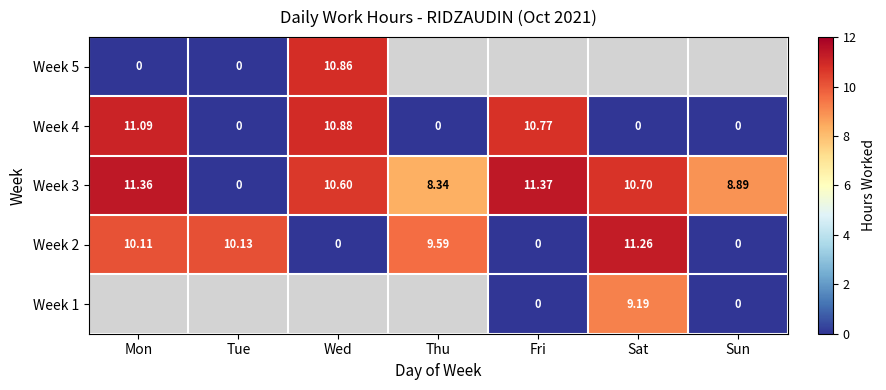

At which label does Week 2 first exceed 9?

Mon